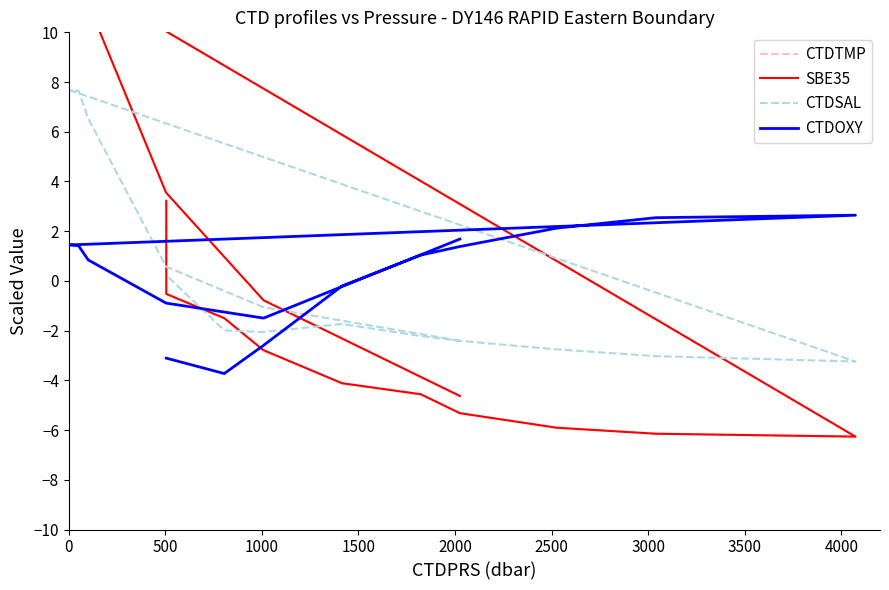

True or false: CTDTMP has more than 1 points higher than both neighbors.

False